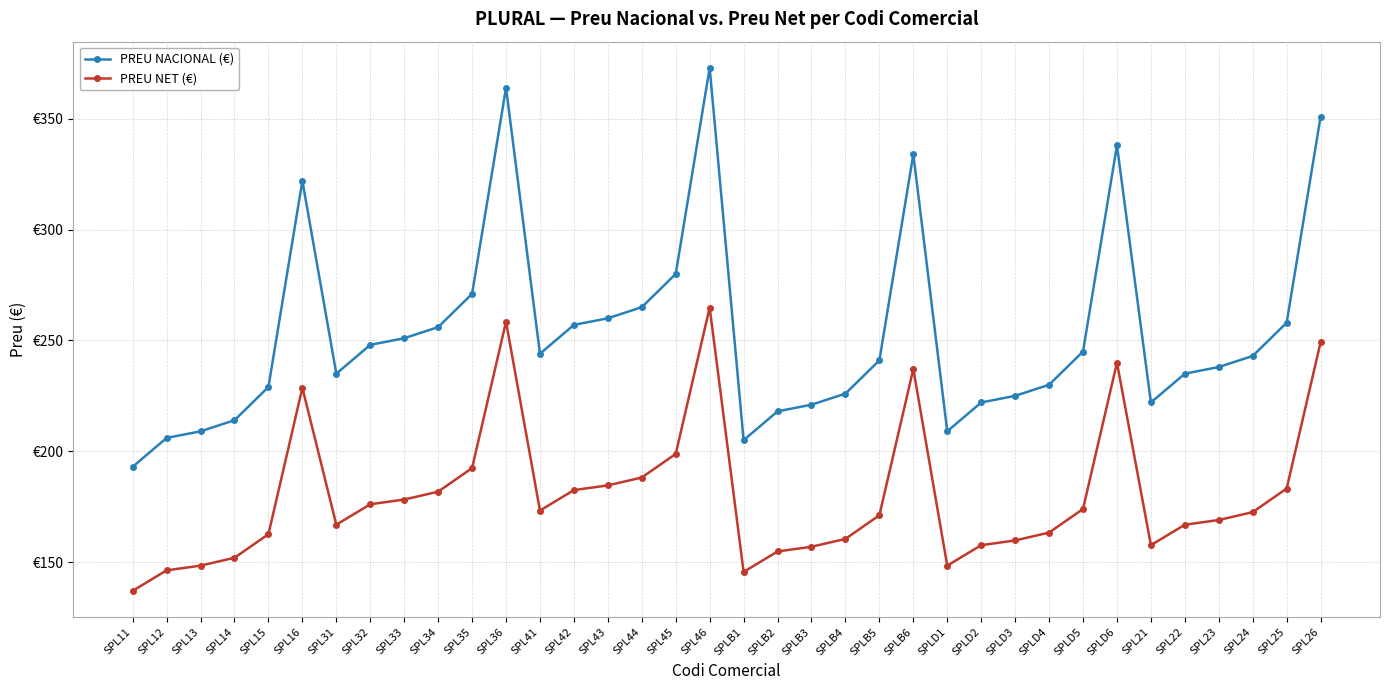

Reading left to right, extract all data points from this chart.

PREU NACIONAL (€): 193.0	206.0	209.0	214.0	229.0	322.0	235.0	248.0	251.0	256.0	271.0	364.0	244.0	257.0	260.0	265.0	280.0	373.0	205.0	218.0	221.0	226.0	241.0	334.0	209.0	222.0	225.0	230.0	245.0	338.0	222.0	235.0	238.0	243.0	258.0	351.0
PREU NET (€): 137.0	146.3	148.4	151.9	162.6	228.6	166.8	176.1	178.2	181.8	192.4	258.4	173.2	182.5	184.6	188.2	198.8	264.8	145.6	154.8	156.9	160.5	171.1	237.1	148.4	157.6	159.8	163.3	173.9	240.0	157.6	166.8	169.0	172.5	183.2	249.2